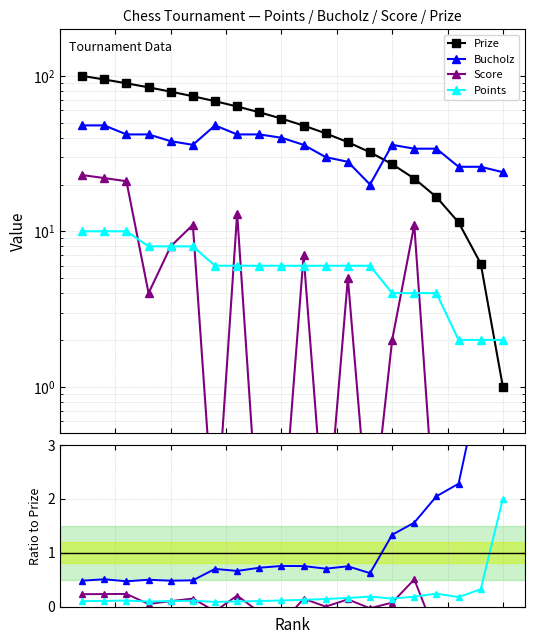

What is the value of the Points point at the 3rd from the left?

0.1